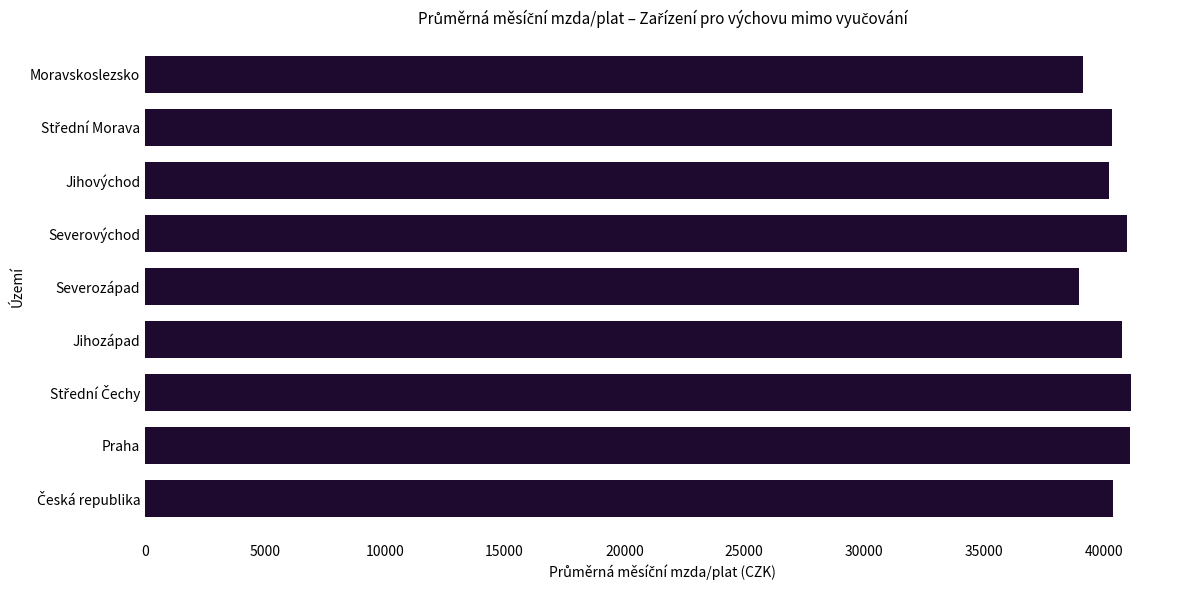

The chart shows a value of 16265.6 at Praha. True or false?

False